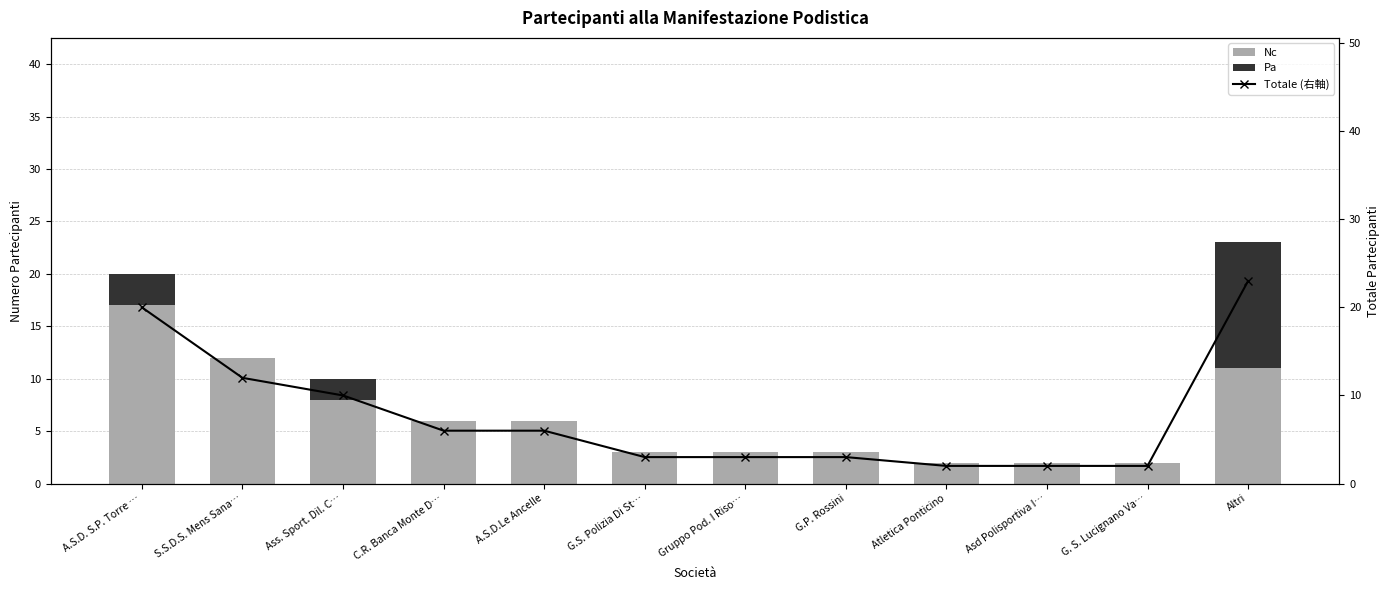

List the series in order of their overall mean, highest first.

Totale (右軸), Nc, Pa